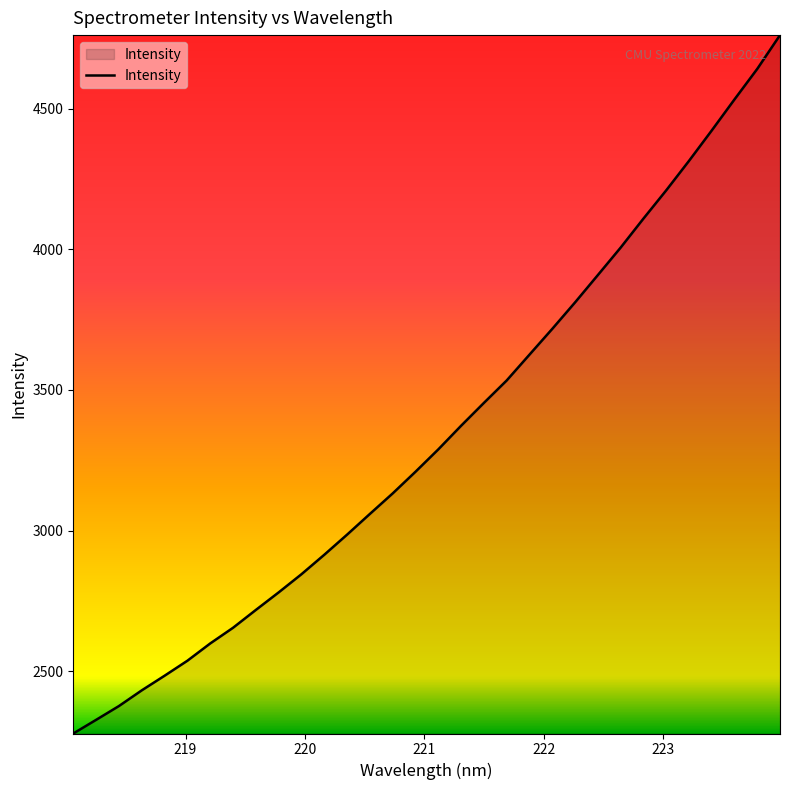

What is the greatest value displayed?

4761.3